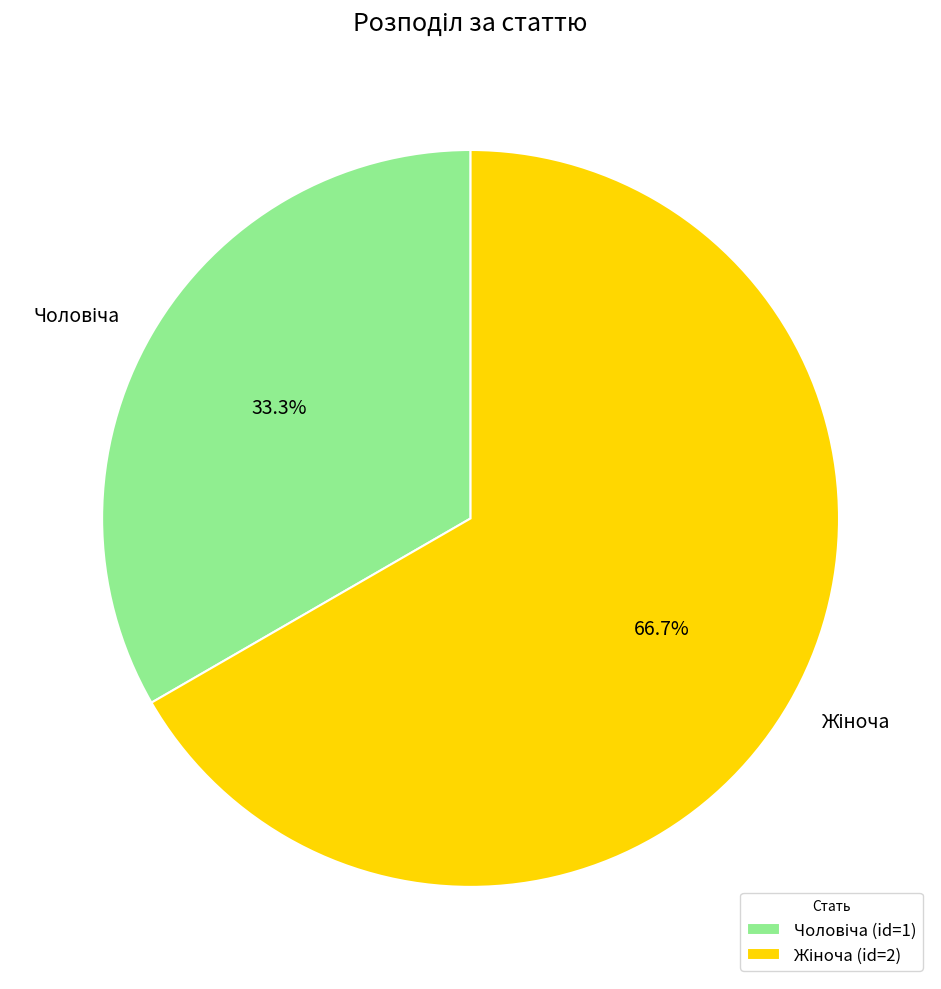

Is there a majority slice in this chart?

Yes